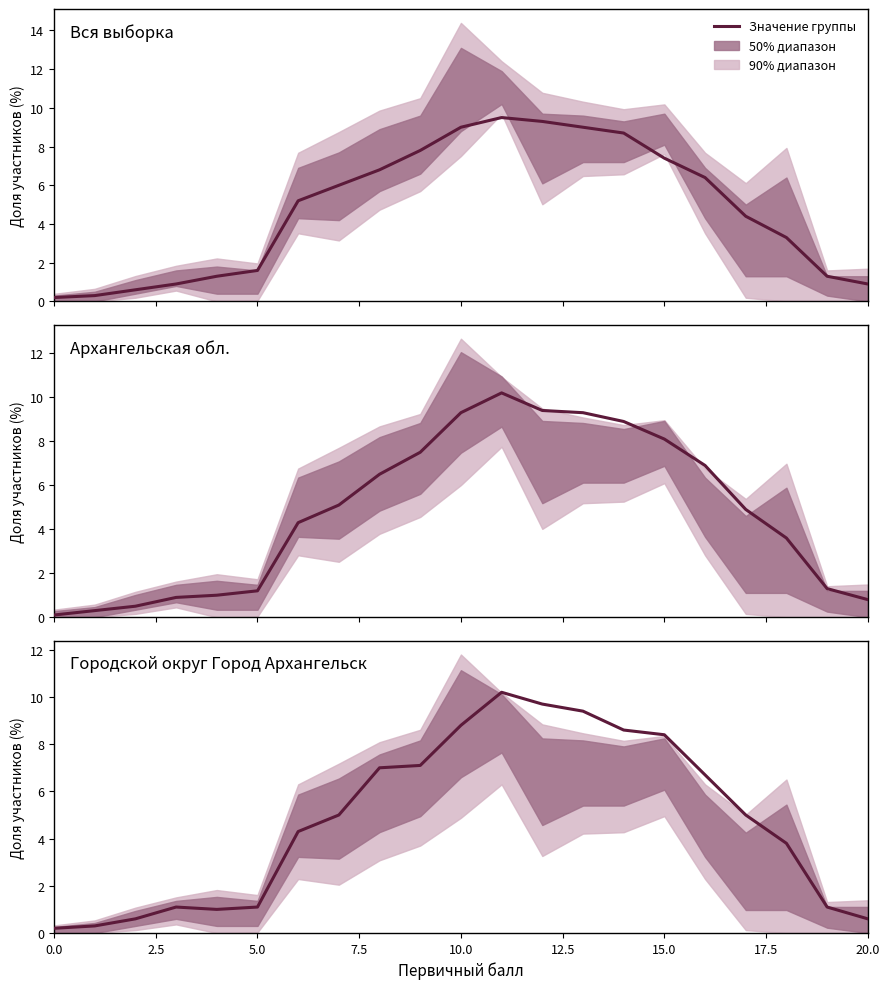

Rank the series by their maximum value, from highest to lowest.

Архангельская обл., Городской округ Город Архангельск, Вся выборка